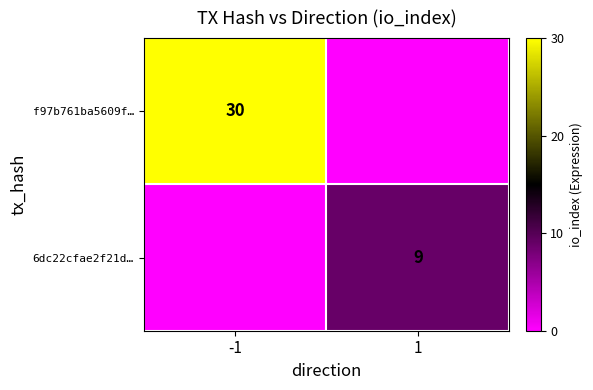

The value of 6dc22cfae2f21d… at 1 is 14. True or false?

False